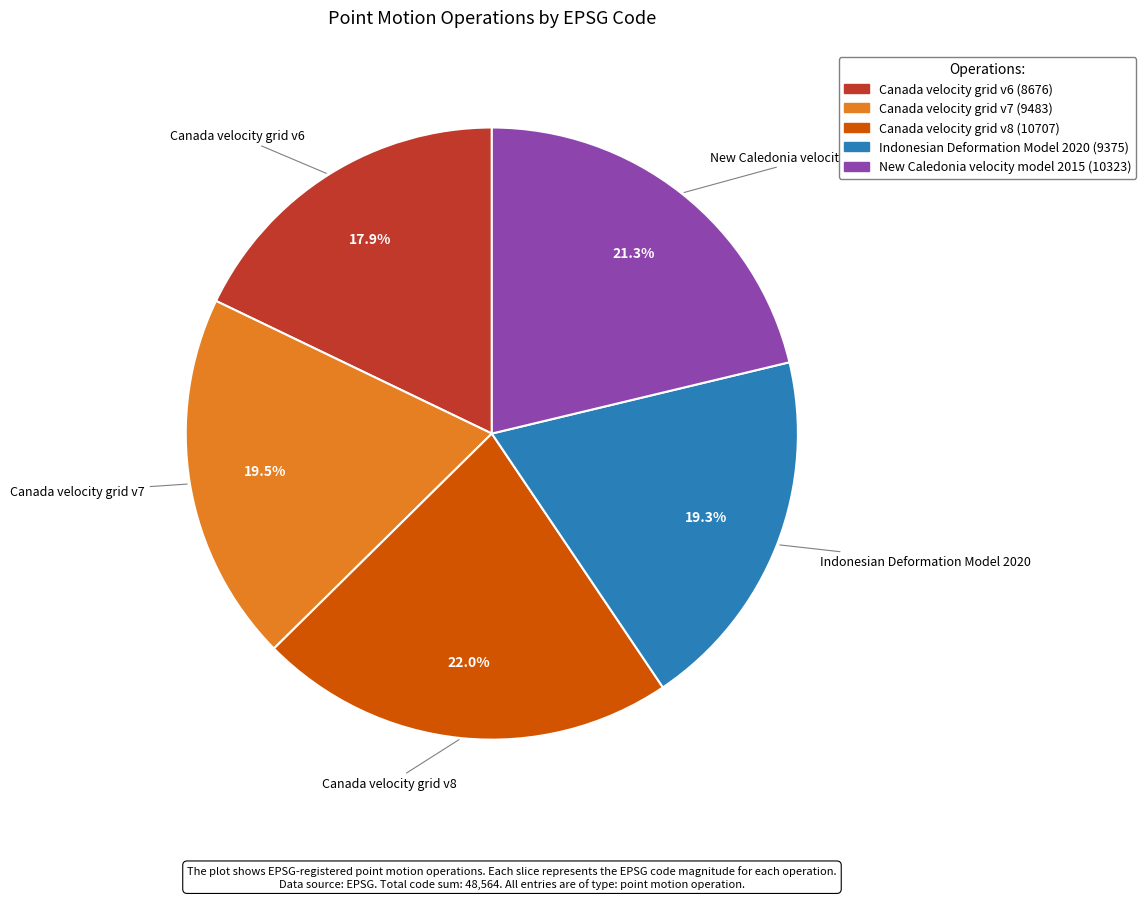

How many segments does this pie chart have?

5